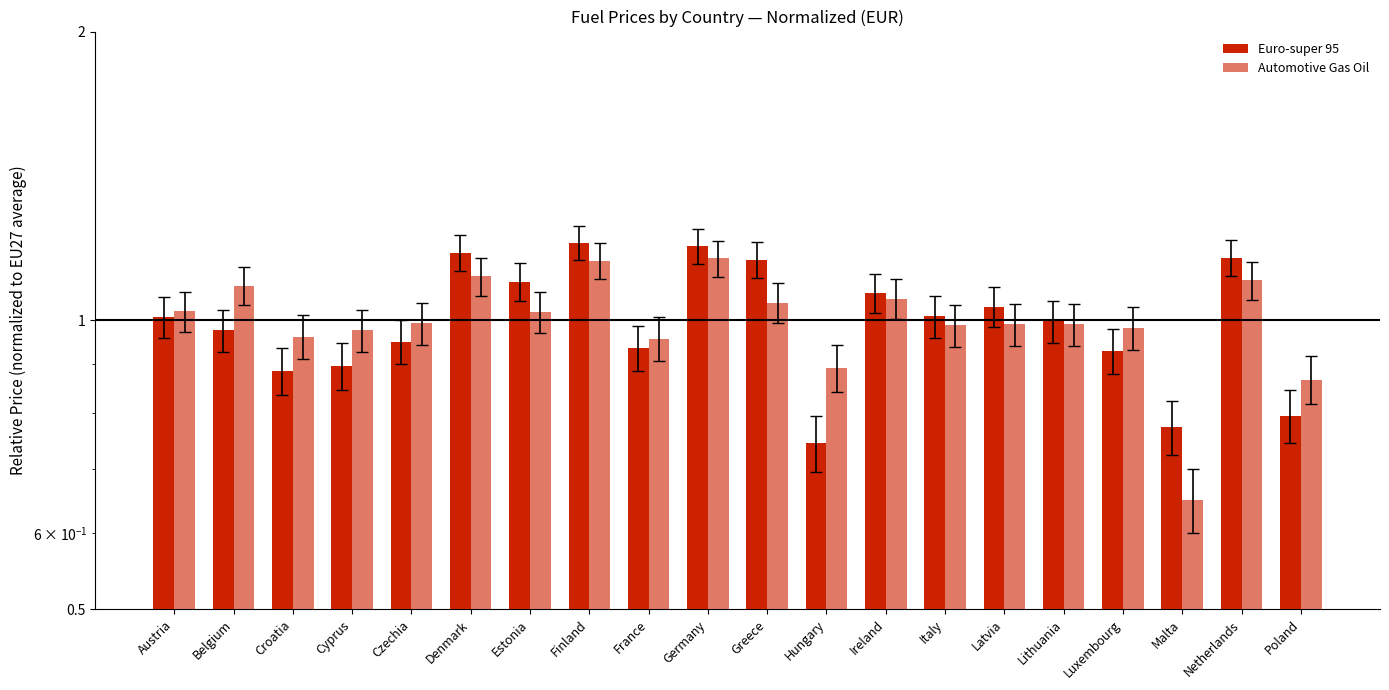

The Euro-super 95 series shows 1.8 at Finland. True or false?

False